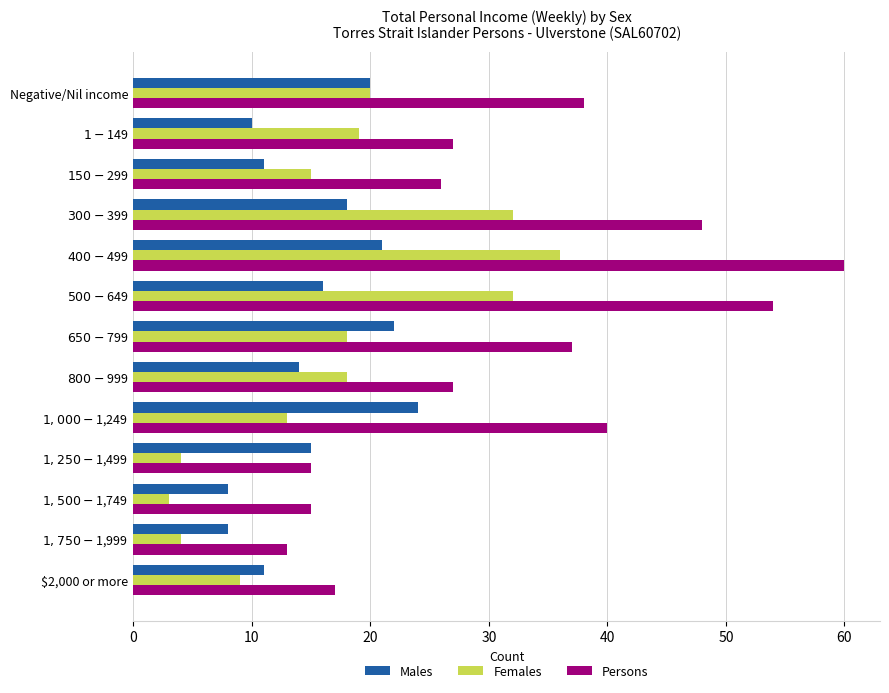

What is the sum of all Males values?

198